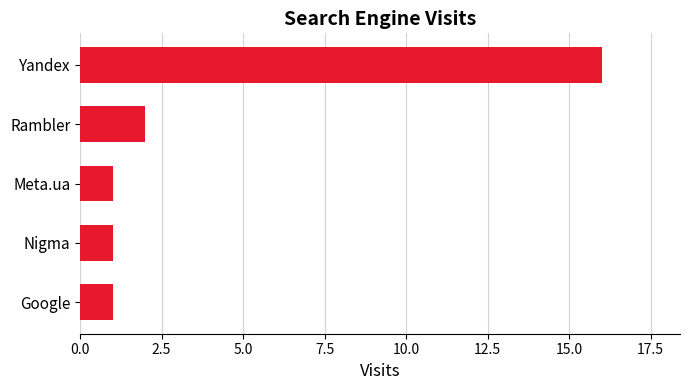

How many distinct data groups are displayed?

1